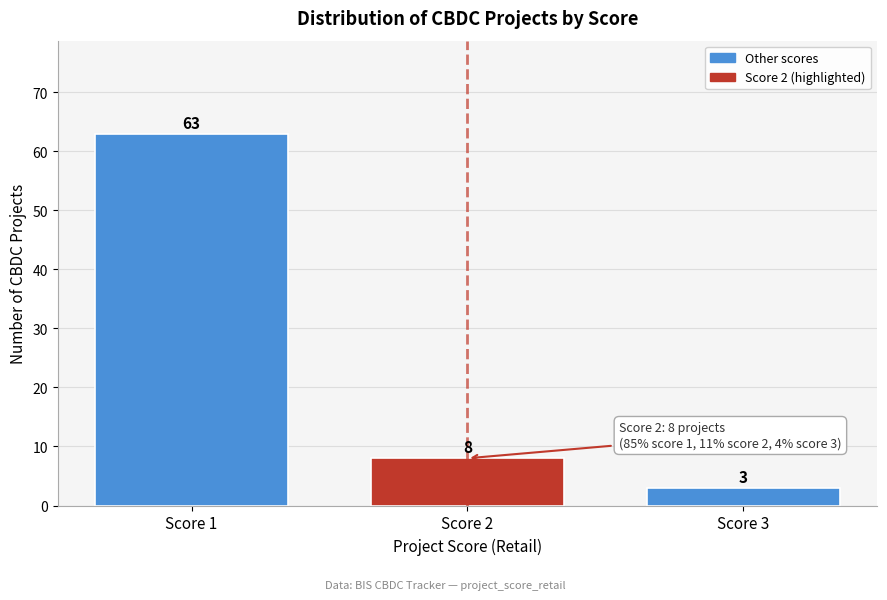

Reading left to right, list every bar in this chart as the range it spans on the x-axis followed by its height.

0.5 to 1.5: 63
1.5 to 2.5: 8
2.5 to 3.5: 3